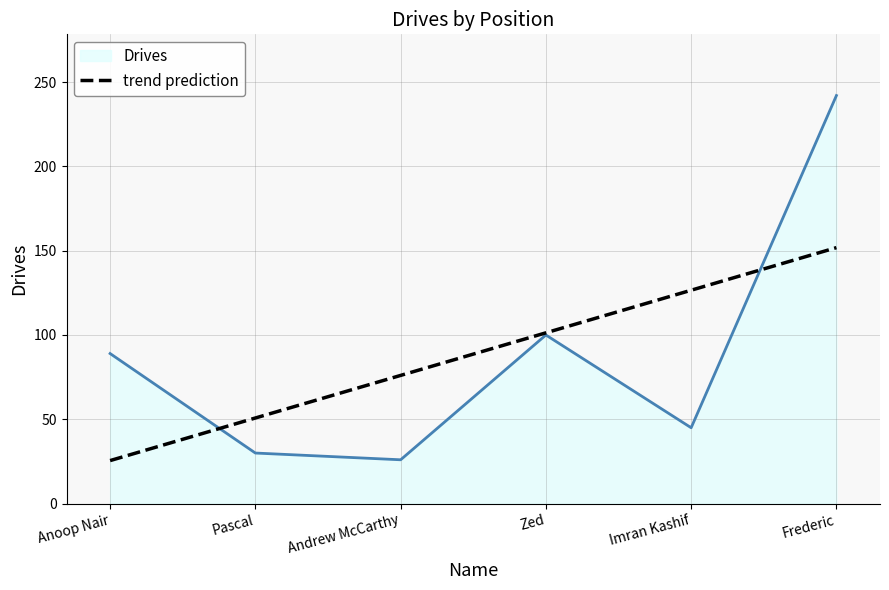

The value at Frederic is 242. True or false?

True